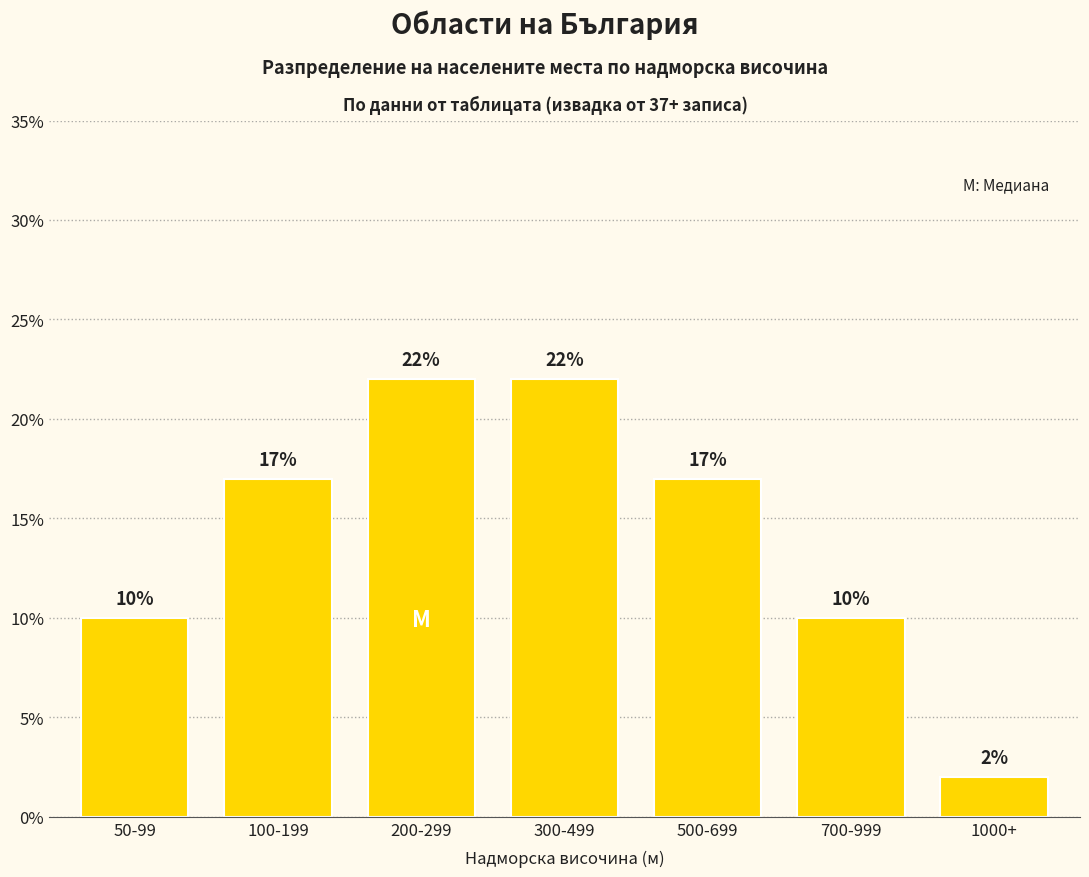

Count the values in the range 10 to 22.

6